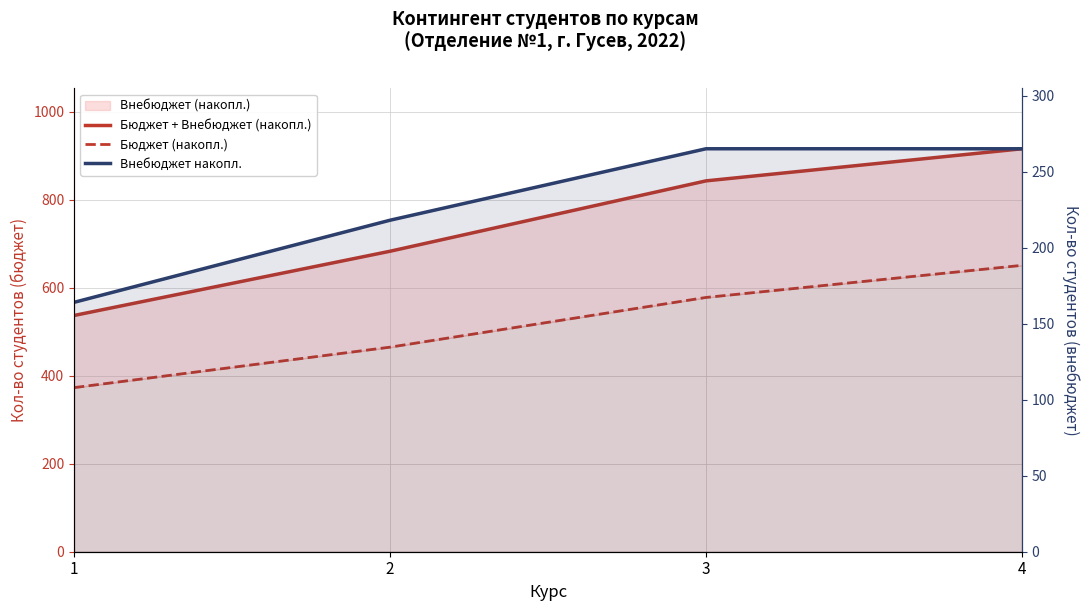

Does the chart display data point markers on the line(s)?

No